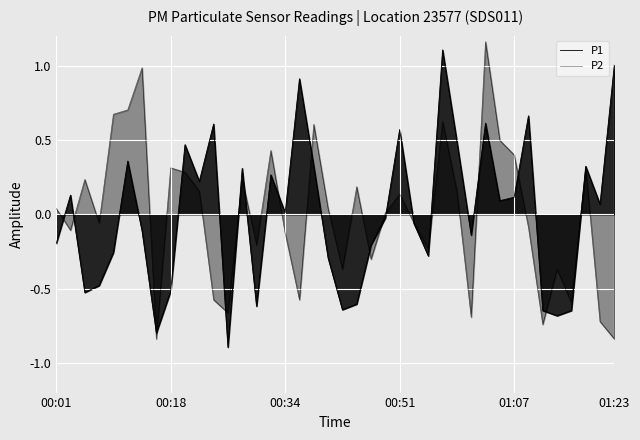

At how many categories does at least one series exceed 1?

3